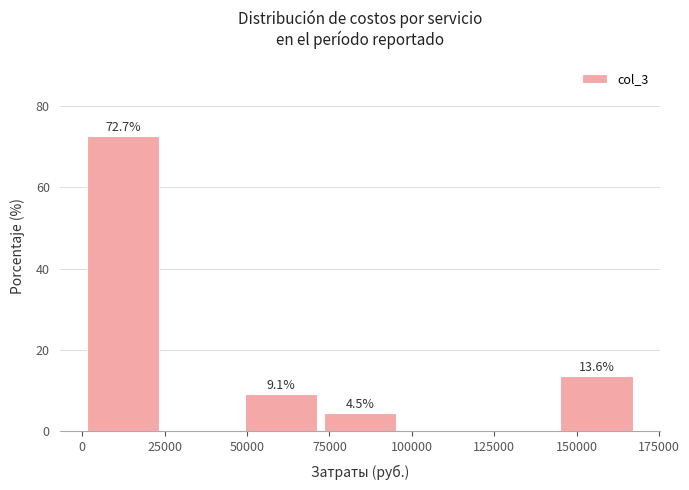

Which range on the x-axis has the tallest bar?

0 to 25000